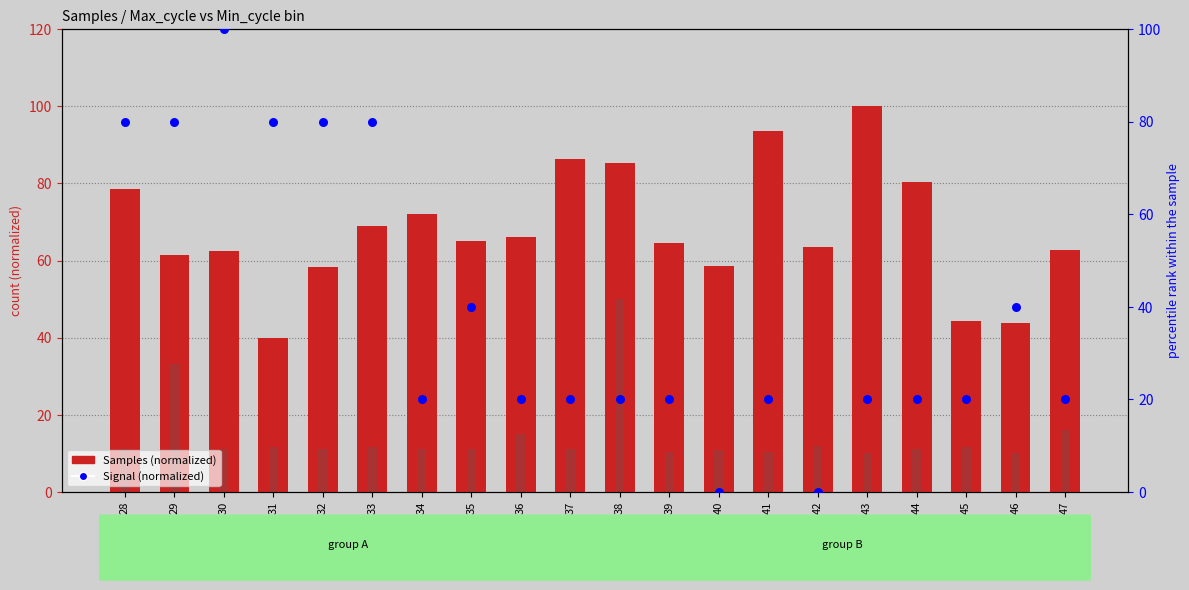

Which series reaches the maximum Y coordinate?

Samples (normalized)